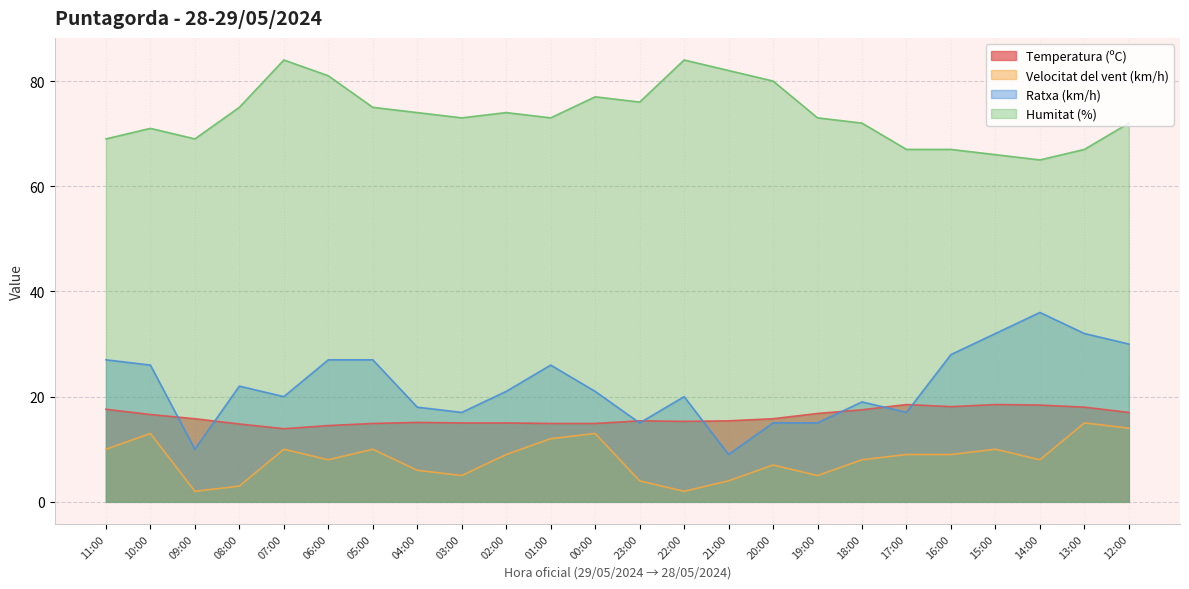

True or false: Ratxa (km/h) and Velocitat del vent (km/h) intersect in this chart.

False